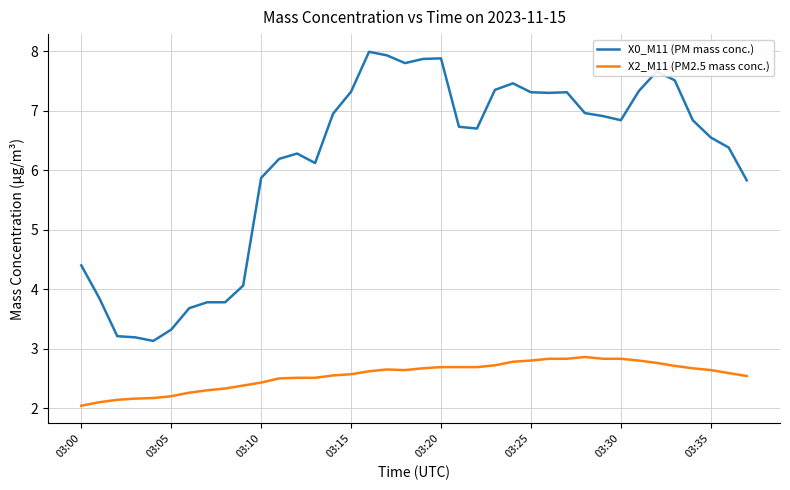

Does the chart display data point markers on the line(s)?

No